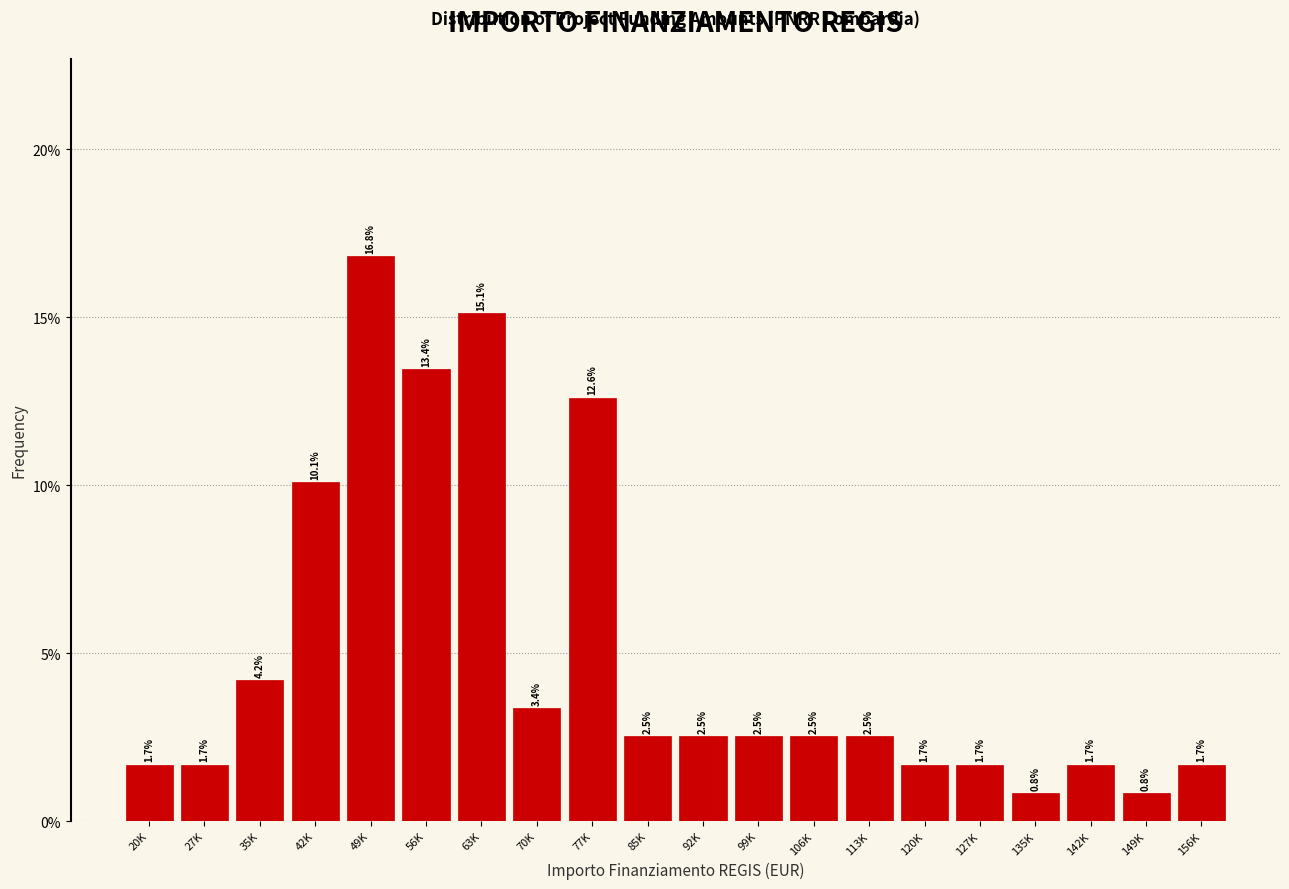

Reading left to right, transcribe all the data shown in this chart.

20K=1.7	27K=1.7	35K=4.2	42K=10.1	49K=16.8	56K=13.4	63K=15.1	70K=3.4	77K=12.6	85K=2.5	92K=2.5	99K=2.5	106K=2.5	113K=2.5	120K=1.7	127K=1.7	135K=0.8	142K=1.7	149K=0.8	156K=1.7